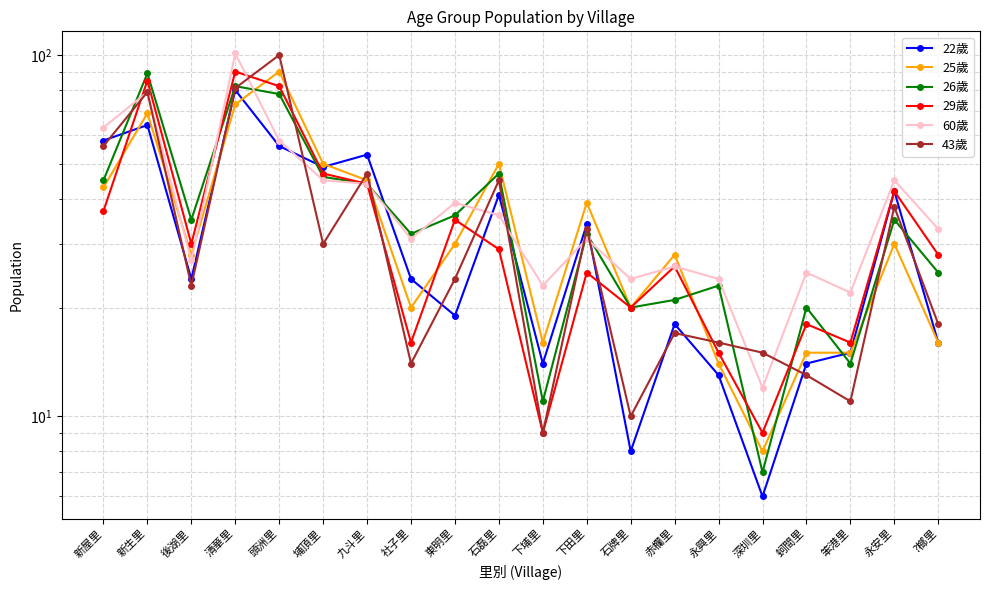

What is the difference between the 43歲 values at 下埔里 and 赤欄里?

8